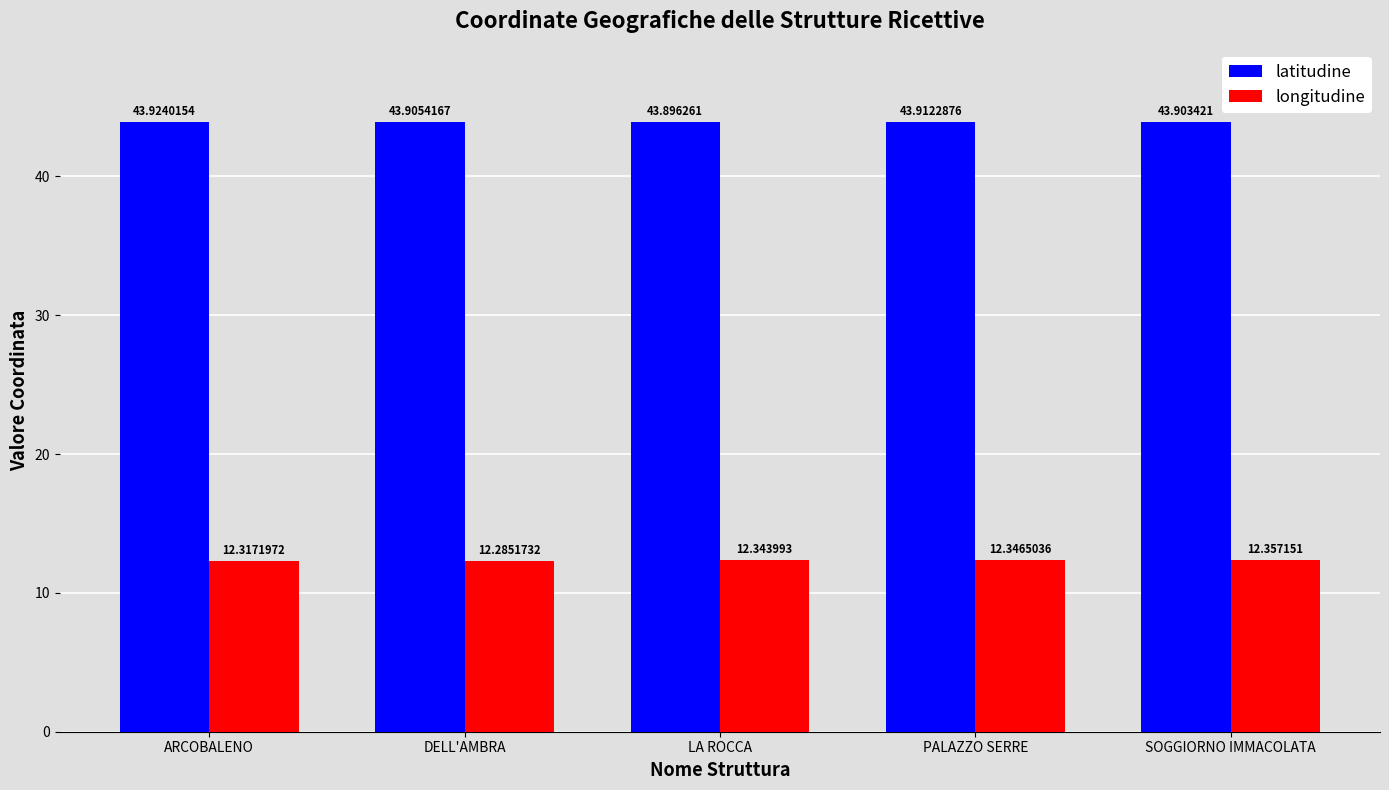

What is the sum of all latitudine values?

219.5